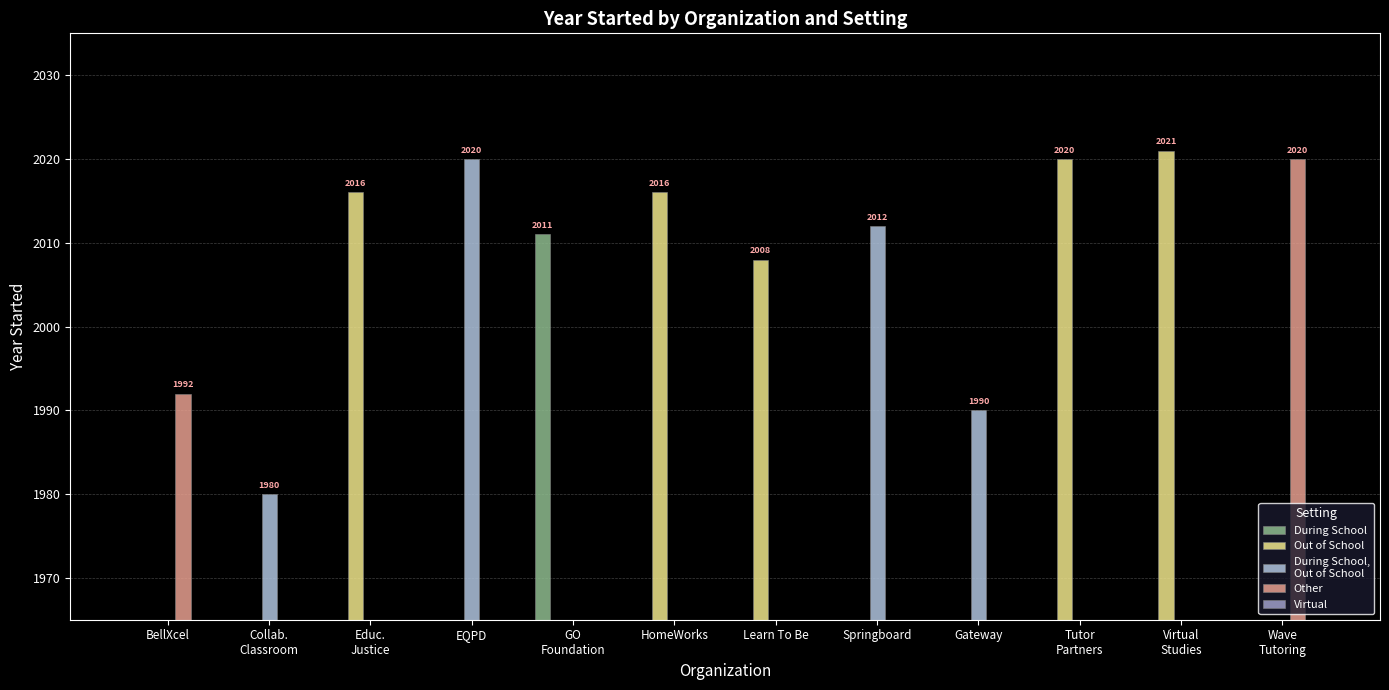

Is the value of Virtual at Gateway greater than the value of During School at Collab.
Classroom?

No